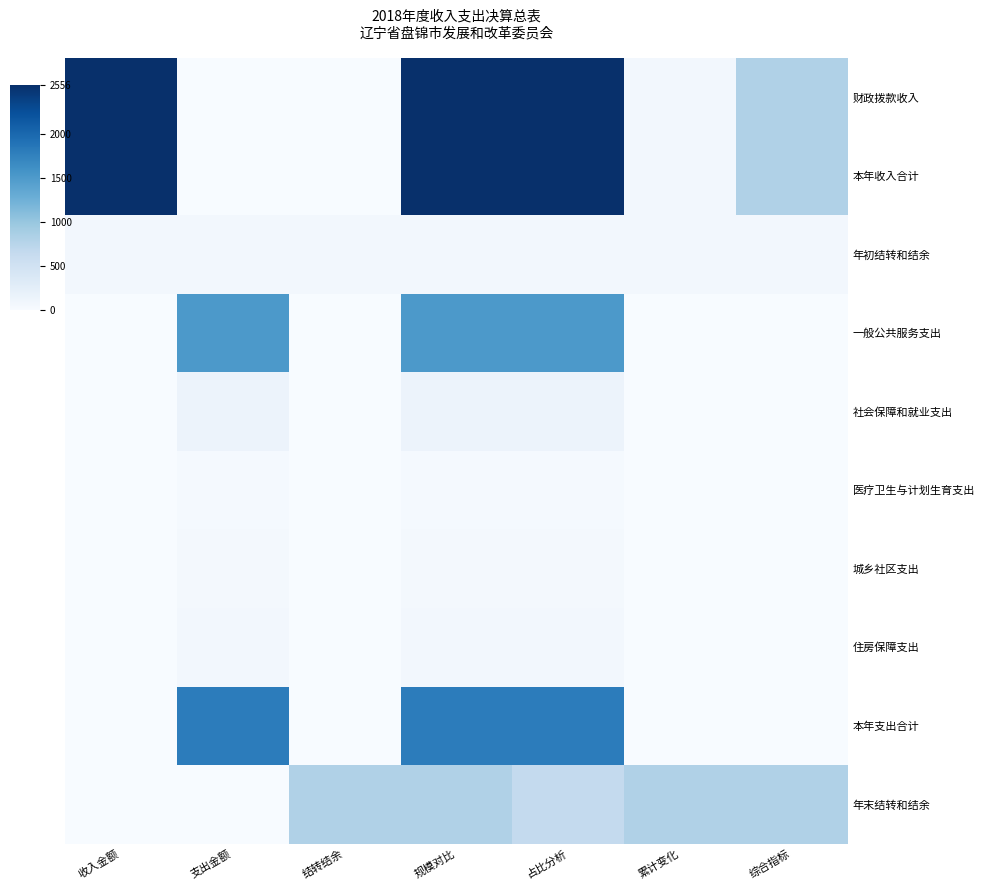

What is the maximum value shown in the chart?

2555.8